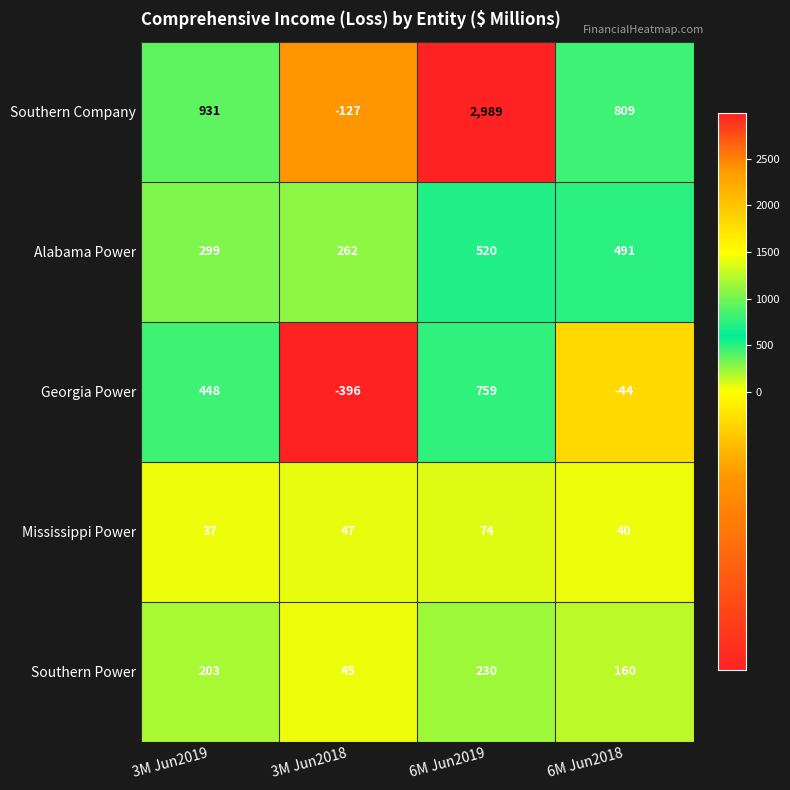

At how many categories does at least one series exceed 1374?

1